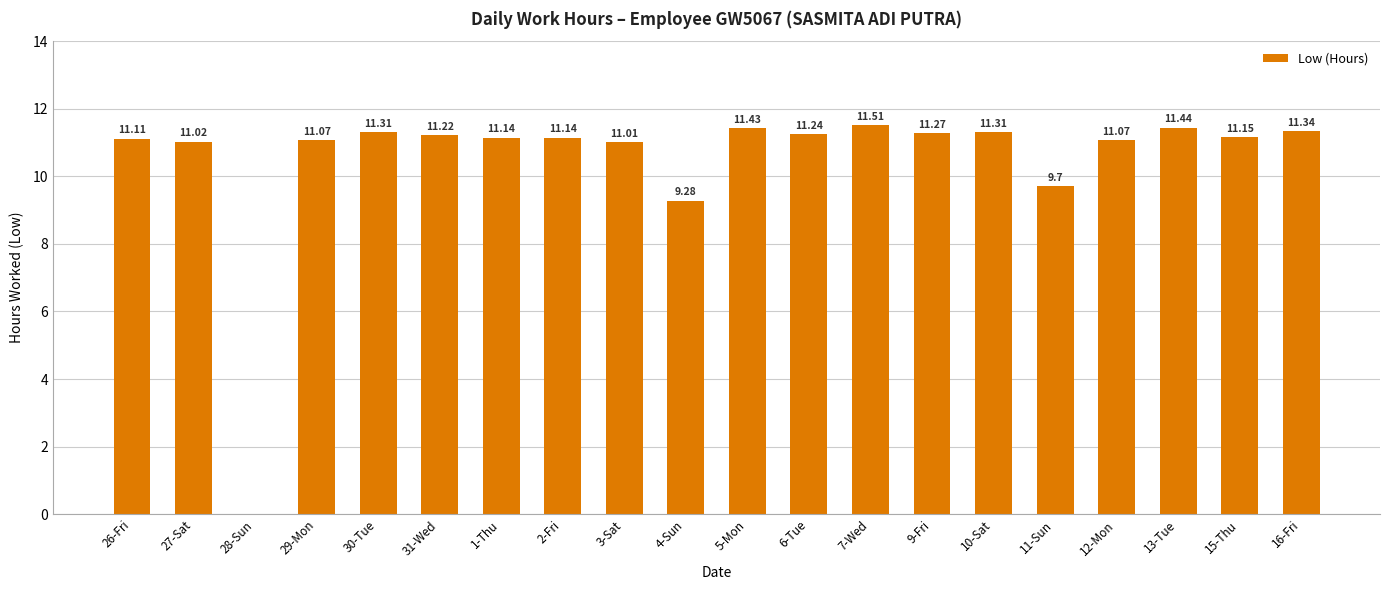

What is the change in value from 30-Tue to 13-Tue?

+0.1